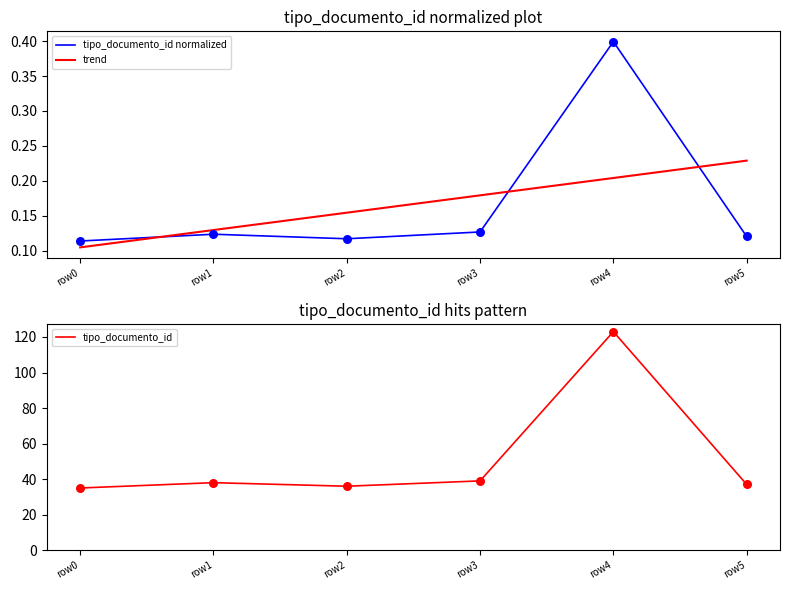

Which series has the largest total across all categories?

tipo_documento_id